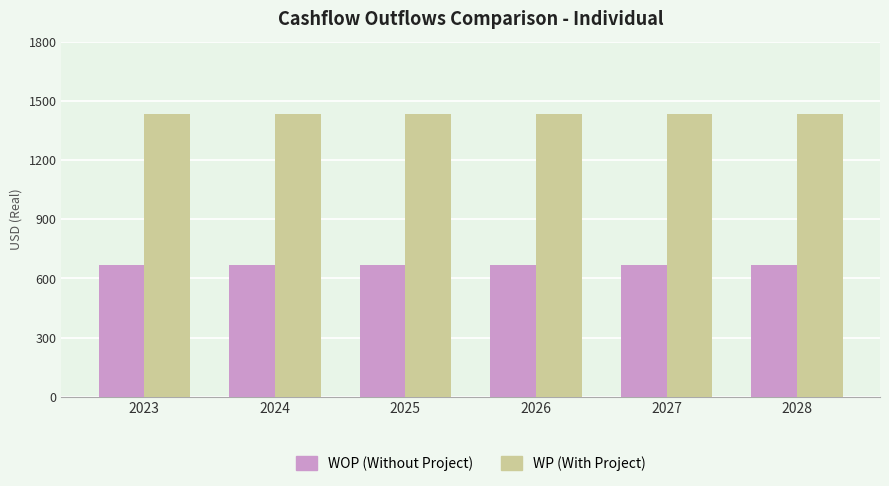

Reading left to right, extract all data points from this chart.

WOP (Without Project): 668.8	668.8	668.8	668.8	668.8	668.8
WP (With Project): 1432.8	1432.8	1432.8	1432.8	1432.8	1432.8